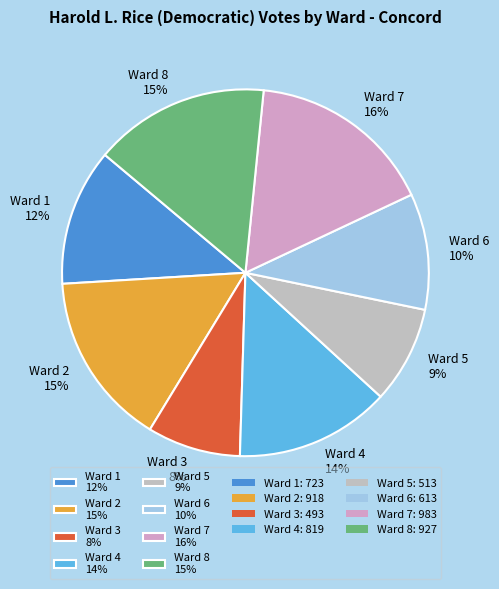

Is the sum of Ward 6 10% and Ward 8 15% greater than half?

No